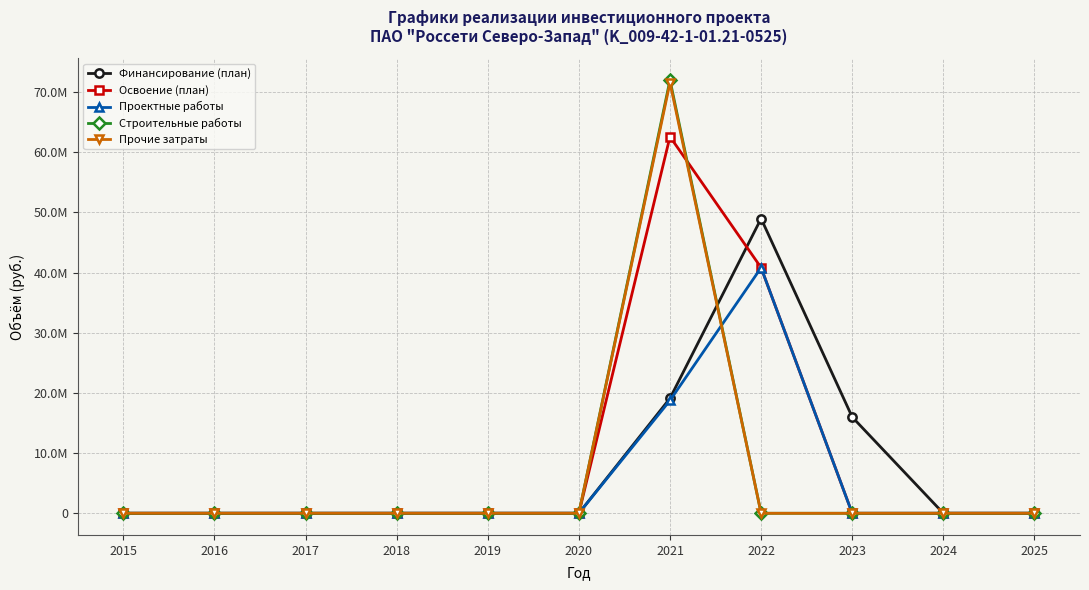

Between 2019 and 2022, which is larger?

2022